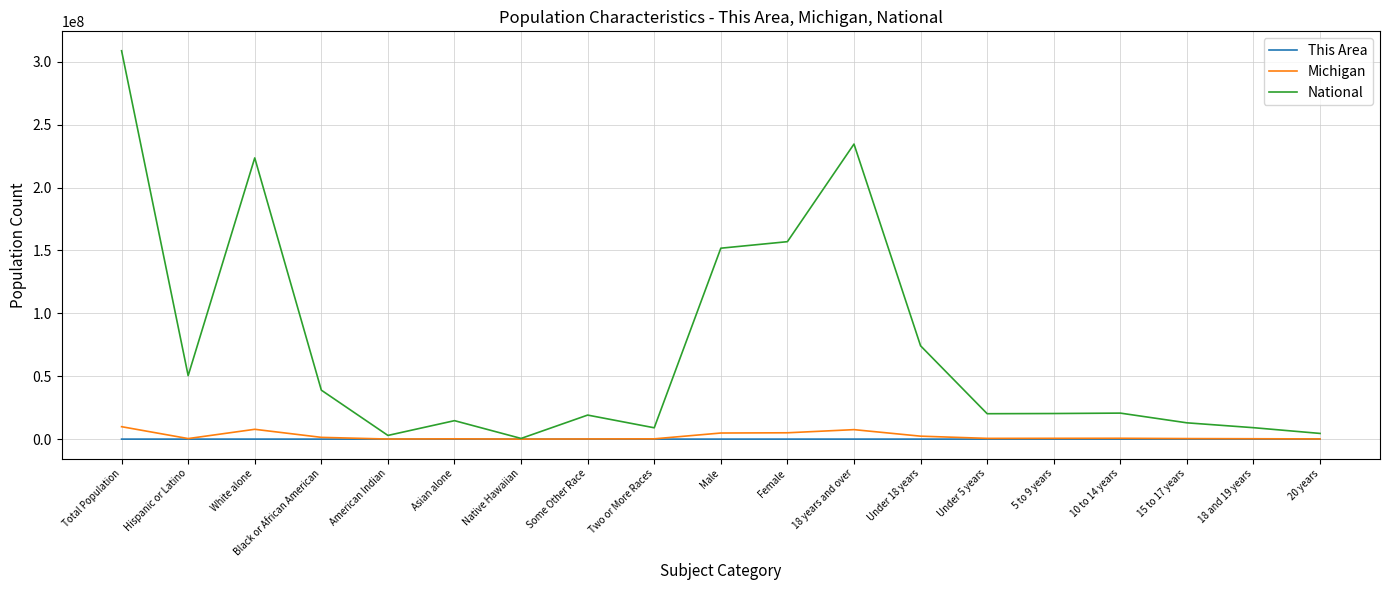

At which category is the sum across all series the highest?

Total Population